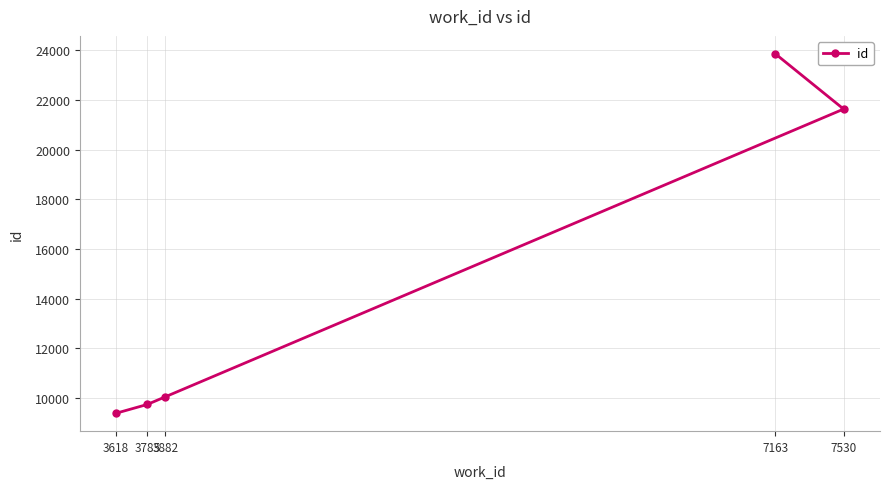

Rank the categories by value from highest to lowest.

7163, 7530, 3882, 3785, 3618